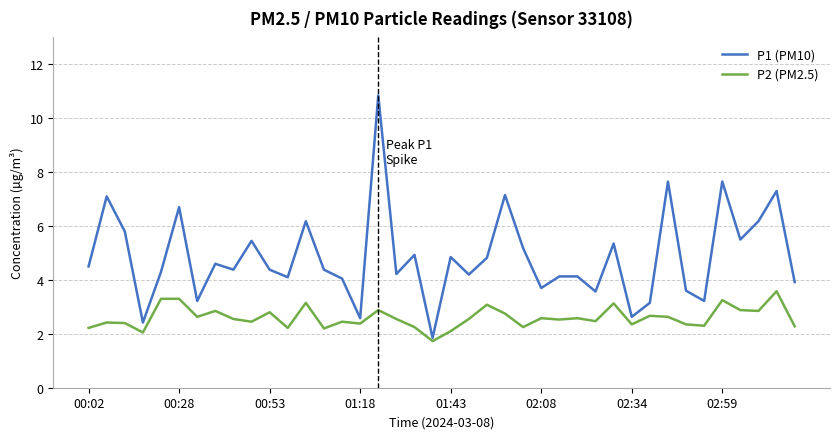

What is the minimum value for P2 (PM2.5)?

1.7